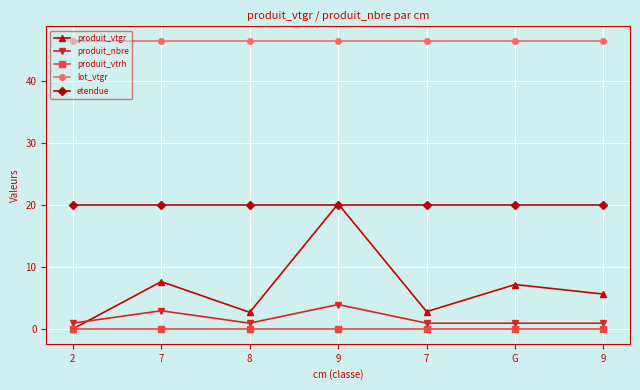

At how many categories does at least one series exceed 27?

7